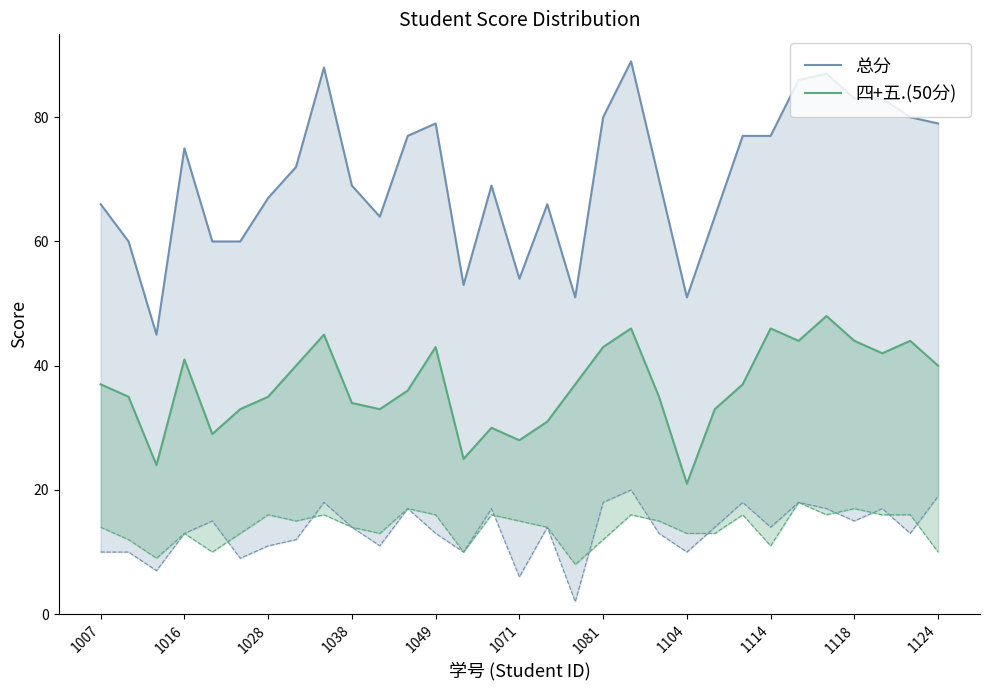

True or false: 四+五.(50分) has more than 0 interior local peaks.

True